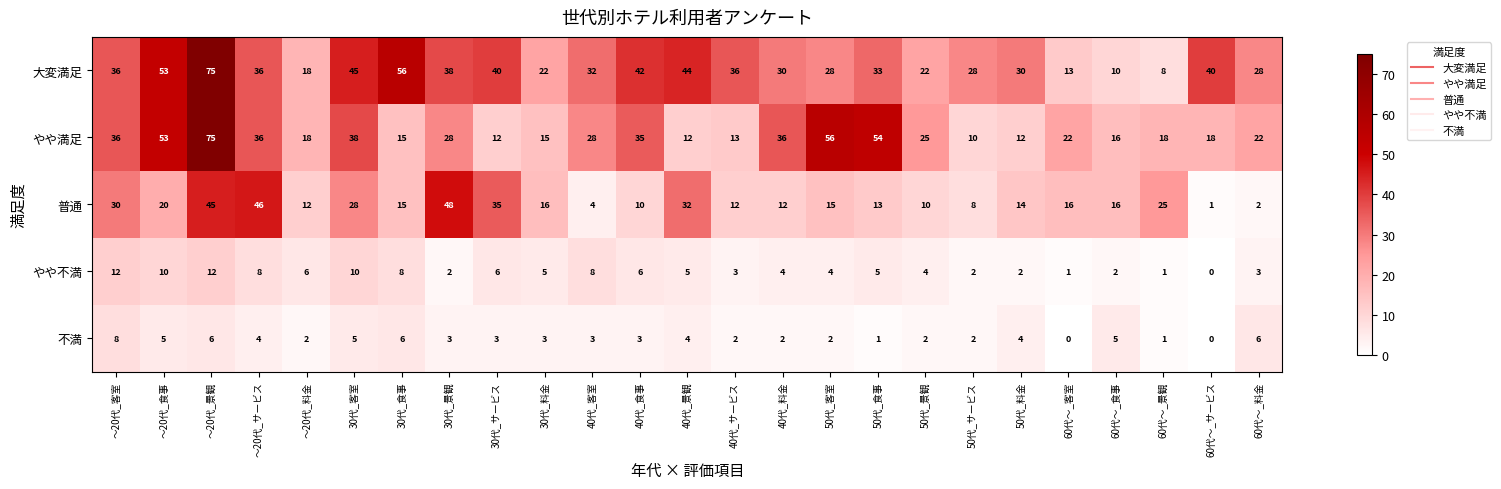

True or false: 大変満足 has a value of 6 at 50代_客室.

False